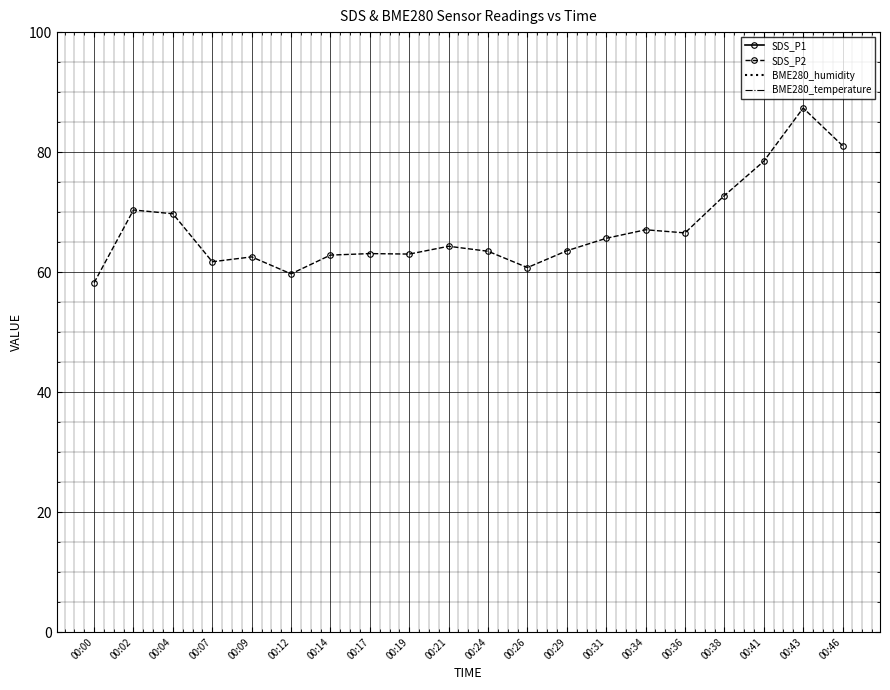

Is it true that SDS_P2 equals 86.8 at 00:24?

False